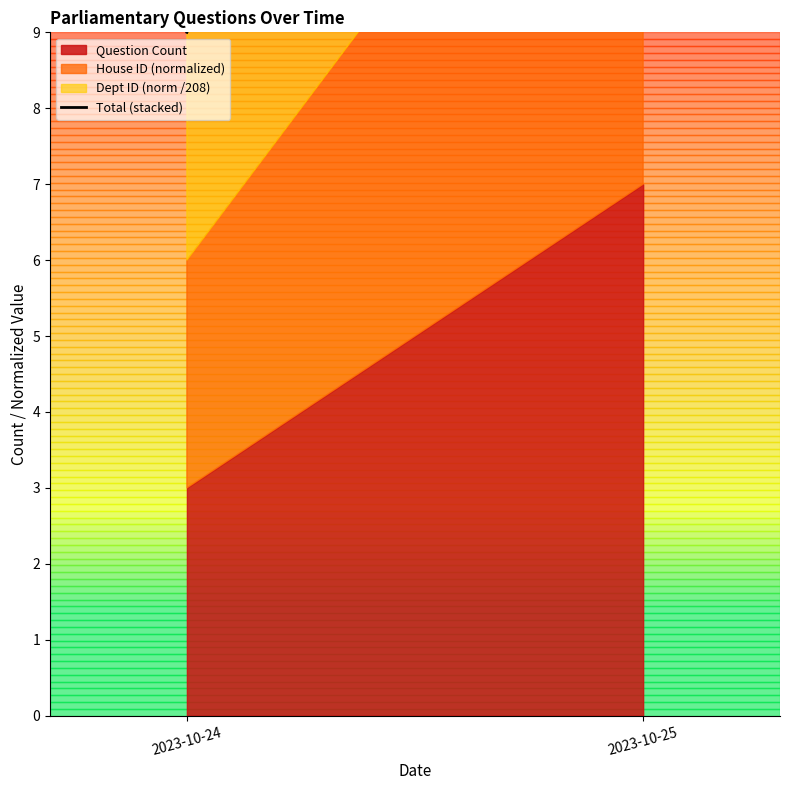

Reading right to left, list all the values displayed in this chart.

2023-10-25=21	2023-10-24=9